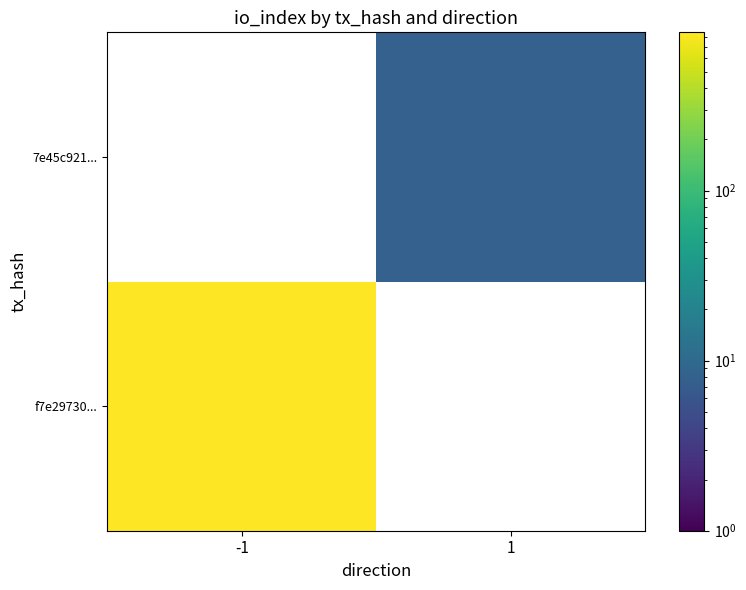

What is the greatest value displayed?

853.0